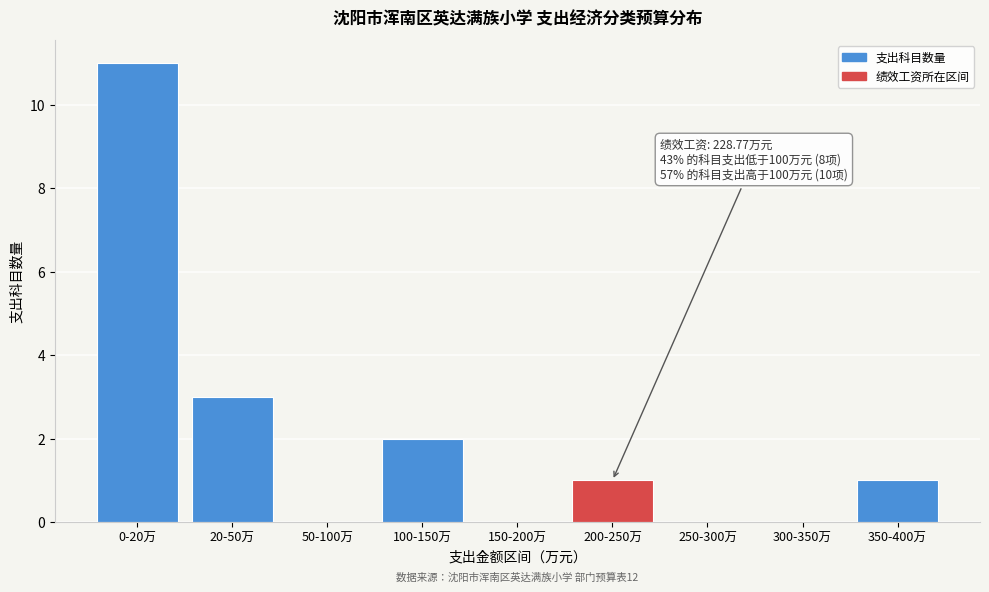

Reading left to right, transcribe all the data shown in this chart.

0-20万=11	20-50万=3	50-100万=0	100-150万=2	150-200万=0	200-250万=1	250-300万=0	300-350万=0	350-400万=1